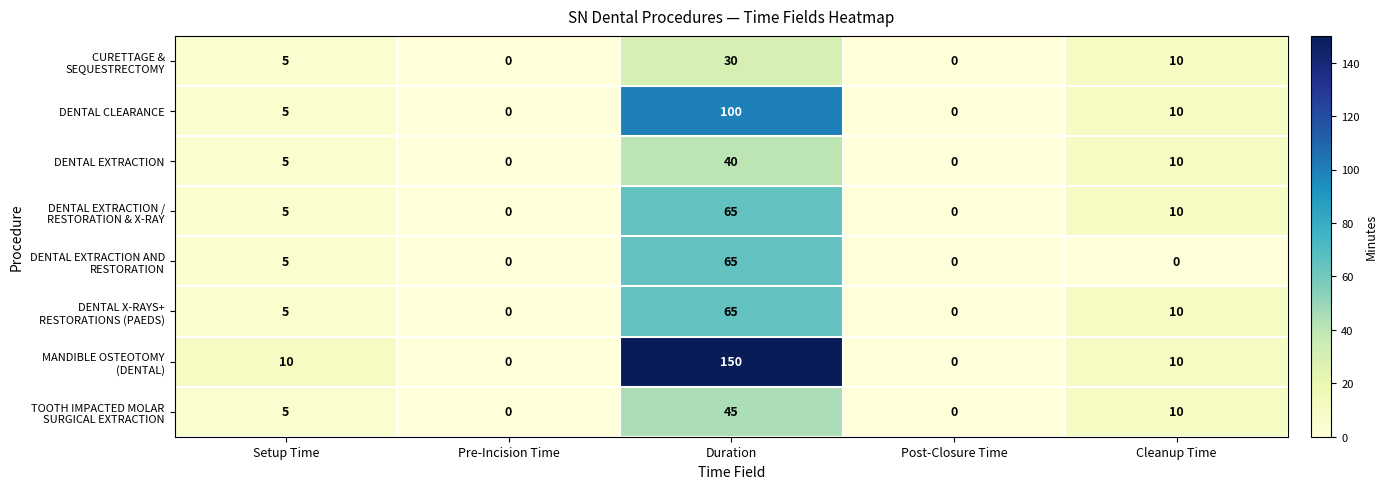

What is the total value across all series at Setup Time?

45